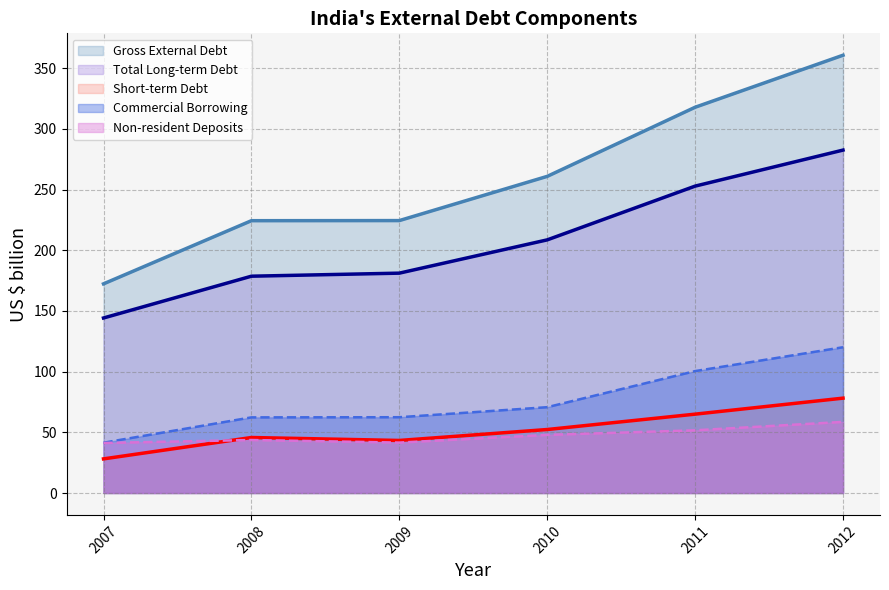

What is the difference between the maximum and minimum values in the Non-resident Deposits series?

17.4